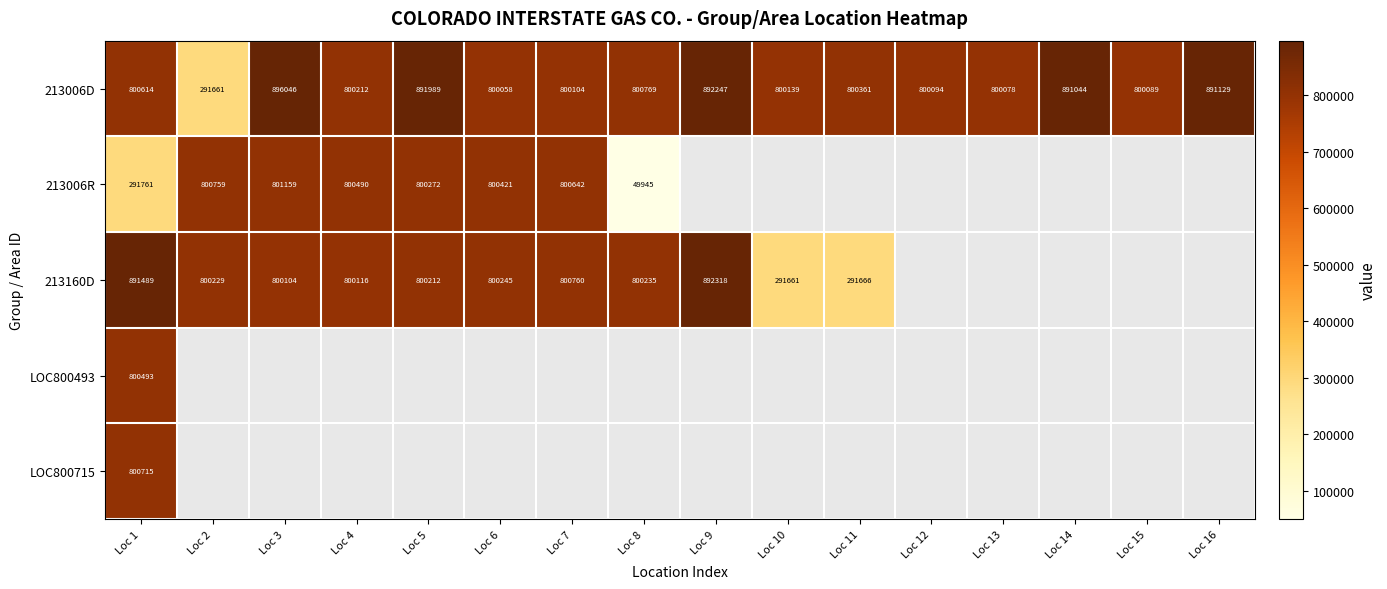

Which has a higher value, Loc 13 or Loc 5?

Loc 5